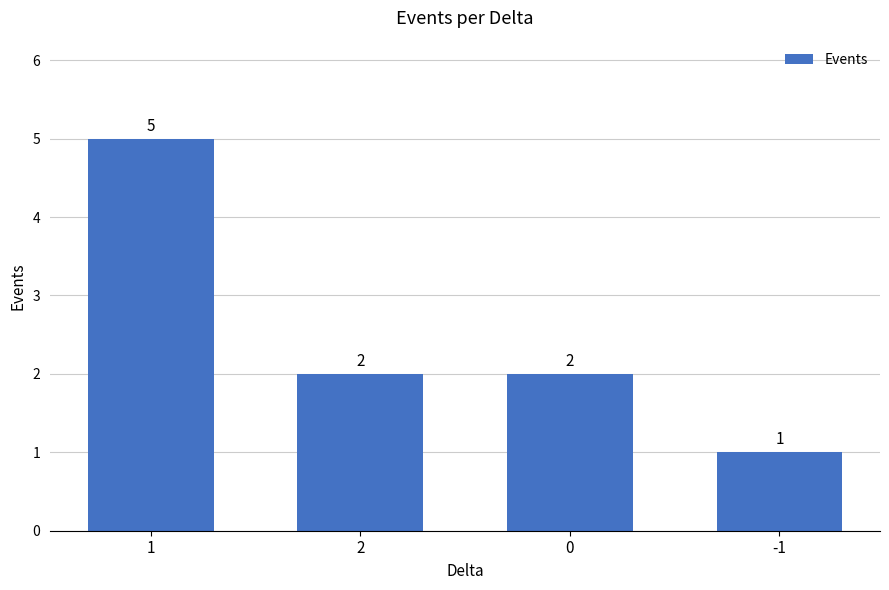

Read the value at 2.

2